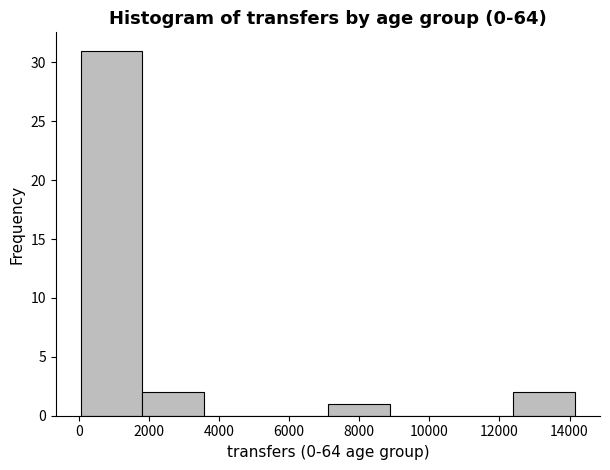

Over which range of the x-axis is the bar tallest?

0 to 1800